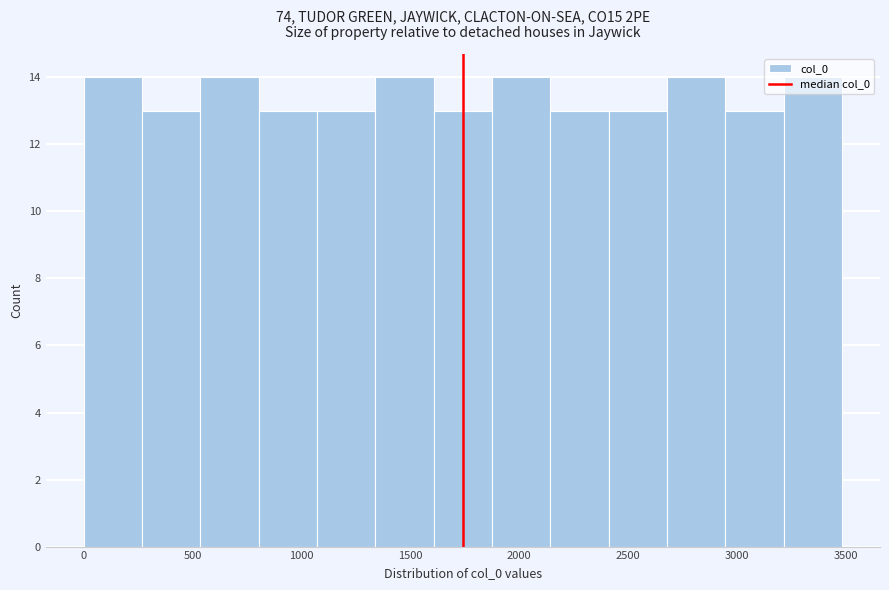

Reading left to right, transcribe this chart: for each bar, give the range it covers on the x-axis and its height. Neither the bar edges nor the heights are printed on the chart, so give them approximately, as read against the axes.

0 to 250: 14
250 to 550: 13
550 to 800: 14
800 to 1050: 13
1050 to 1350: 13
1350 to 1600: 14
1600 to 1900: 13
1900 to 2150: 14
2150 to 2400: 13
2400 to 2700: 13
2700 to 2950: 14
2950 to 3200: 13
3200 to 3500: 14